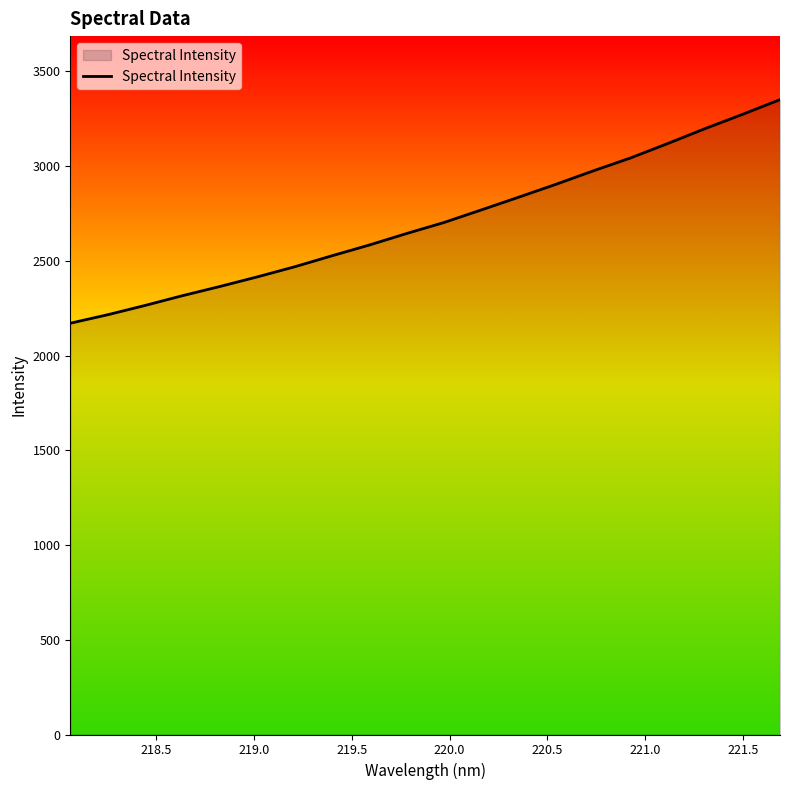

What is the difference between the maximum and minimum values?

1180.1